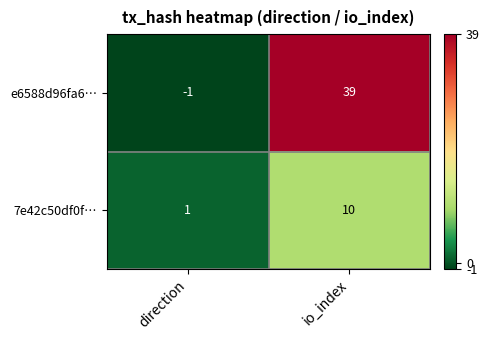

What is the sum of the 7e42c50df0f… values at io_index and direction?

11